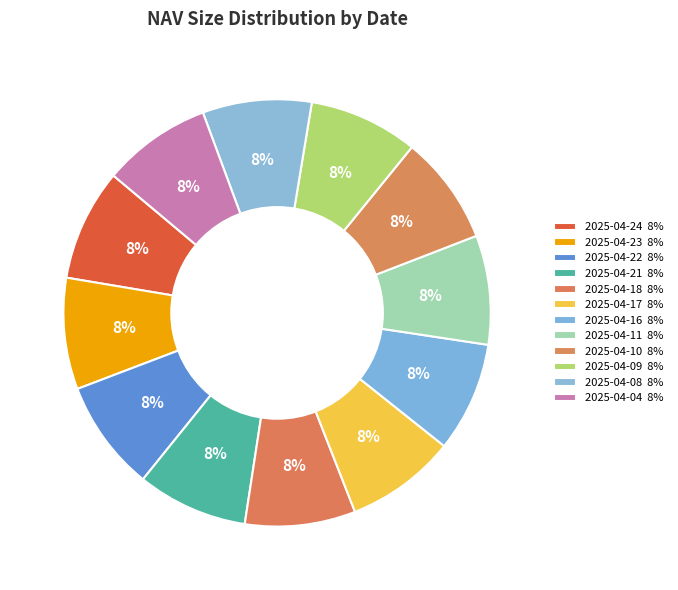

Does any single category account for the majority?

No